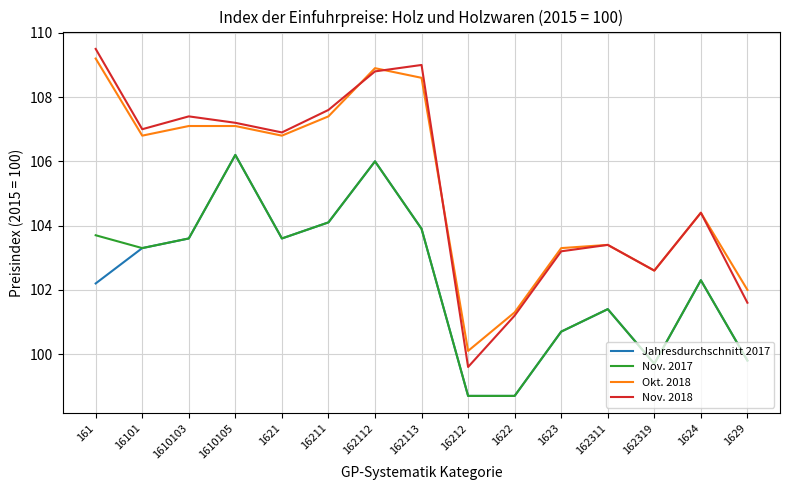

How many series are shown in this chart?

4